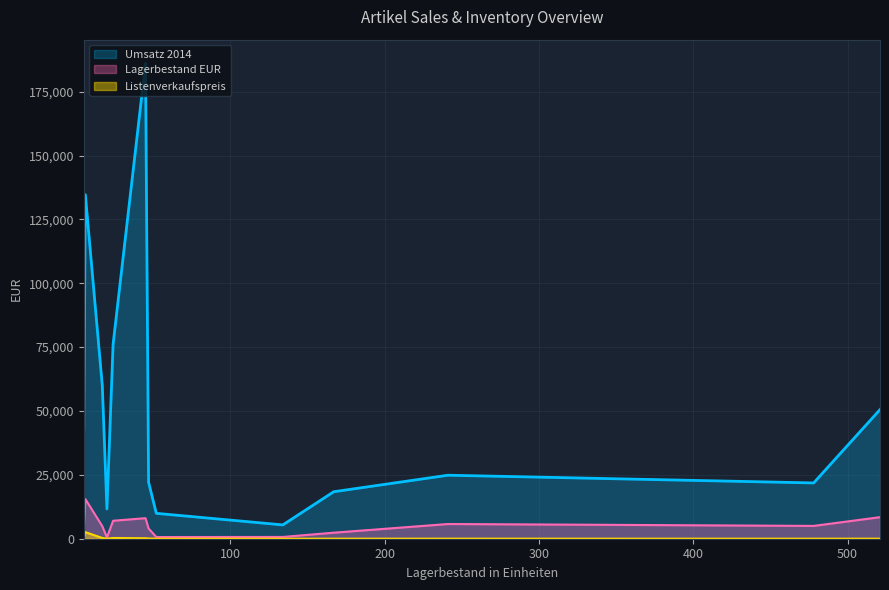

What is the lowest value of the Umsatz 2014 series?

5408.0